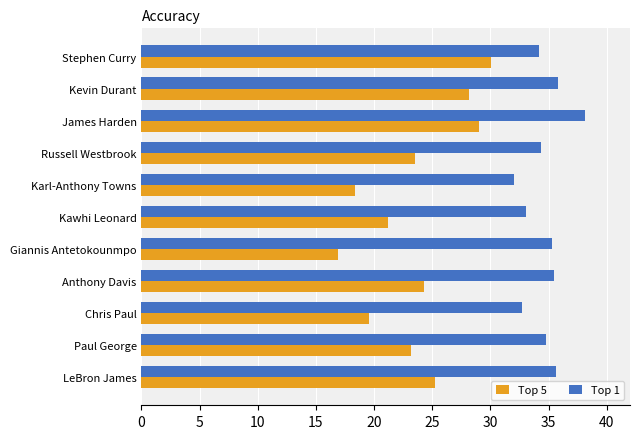

Rank the series at James Harden from highest to lowest value.

Top 1, Top 5